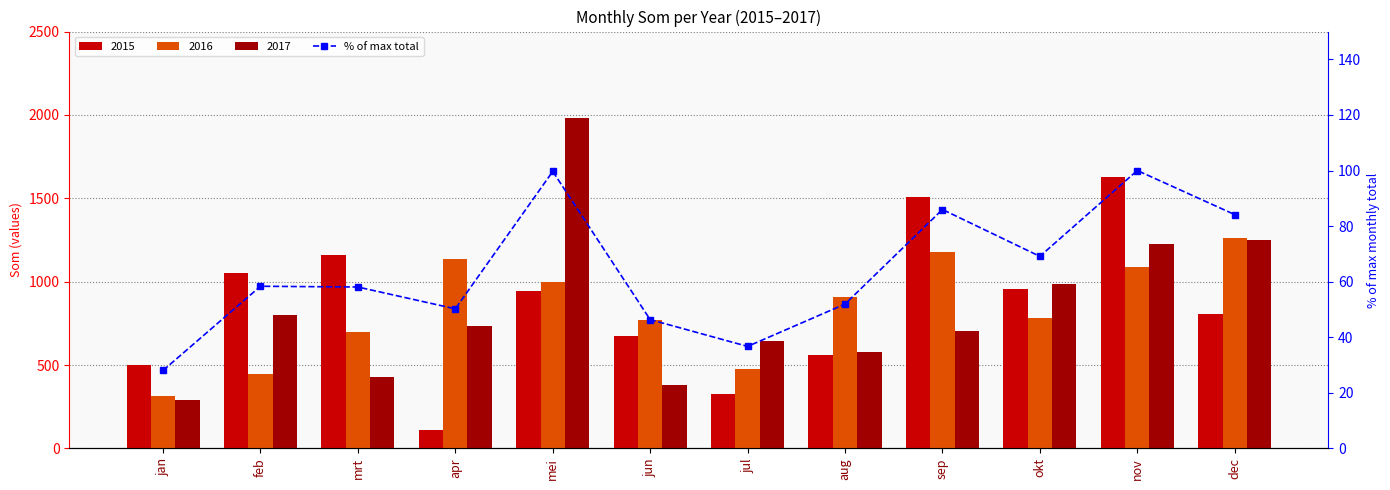

Reading left to right, what are all the values shown in this chart?

28.0	58.4	58.1	50.2	99.7	46.3	36.7	51.9	86.0	69.1	100.0	84.1